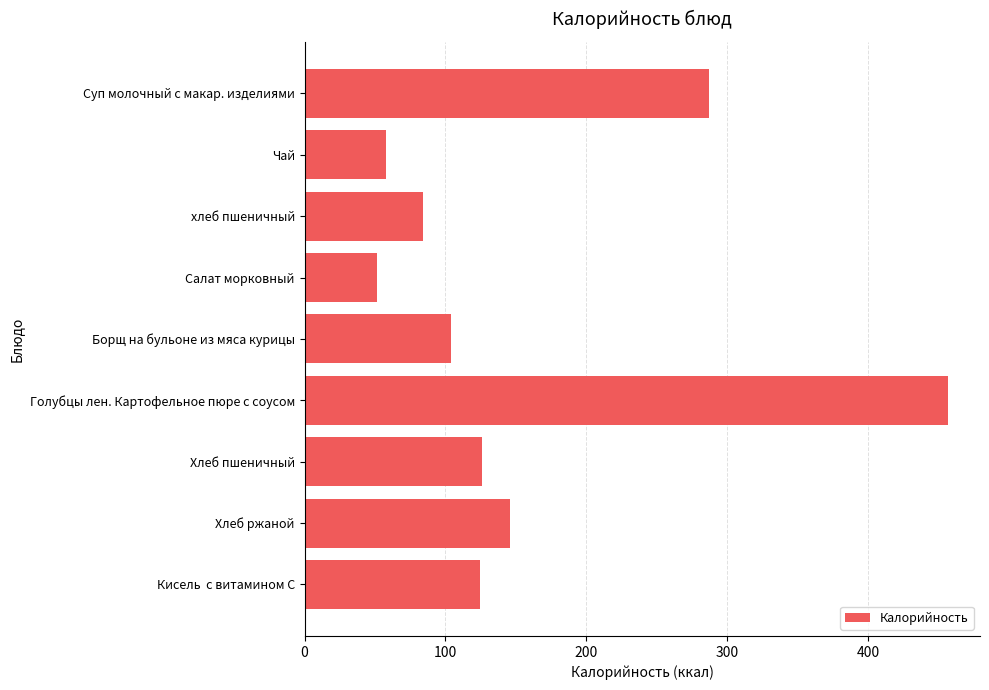

Between Хлеб ржаной and Суп молочный с макар. изделиями, which is larger?

Суп молочный с макар. изделиями